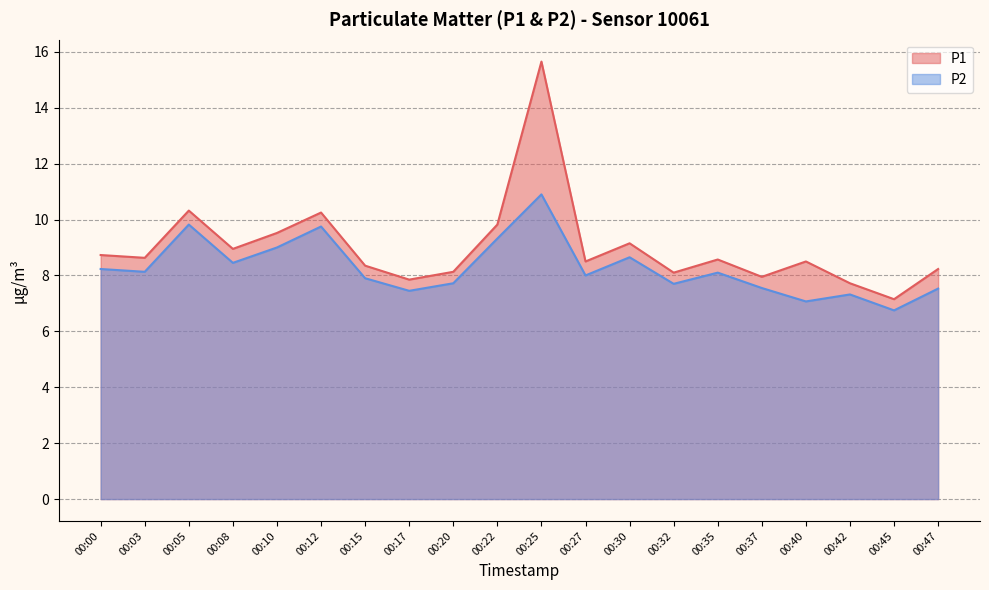

What is the difference between the maximum and minimum values in the P2 series?

4.2